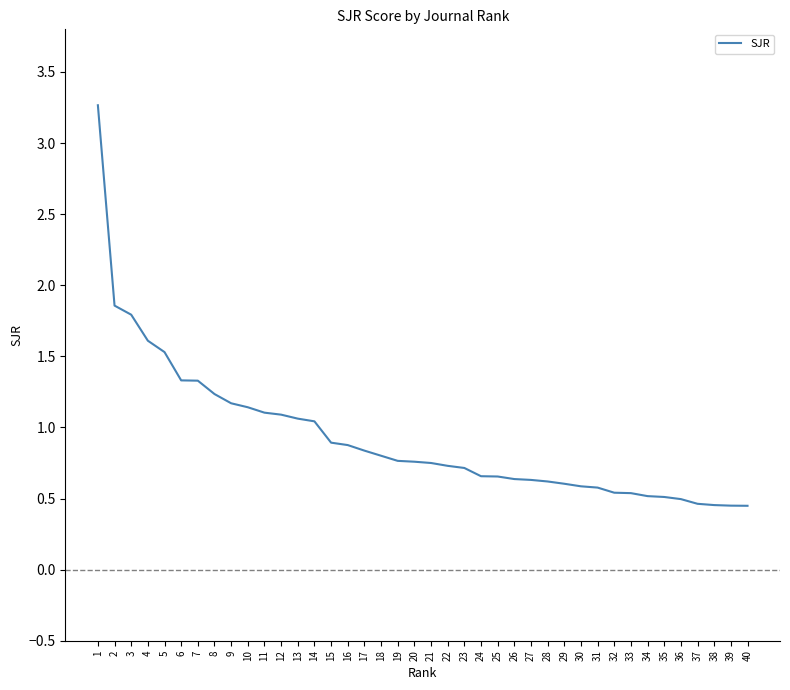

Does the chart have visible grid lines?

No